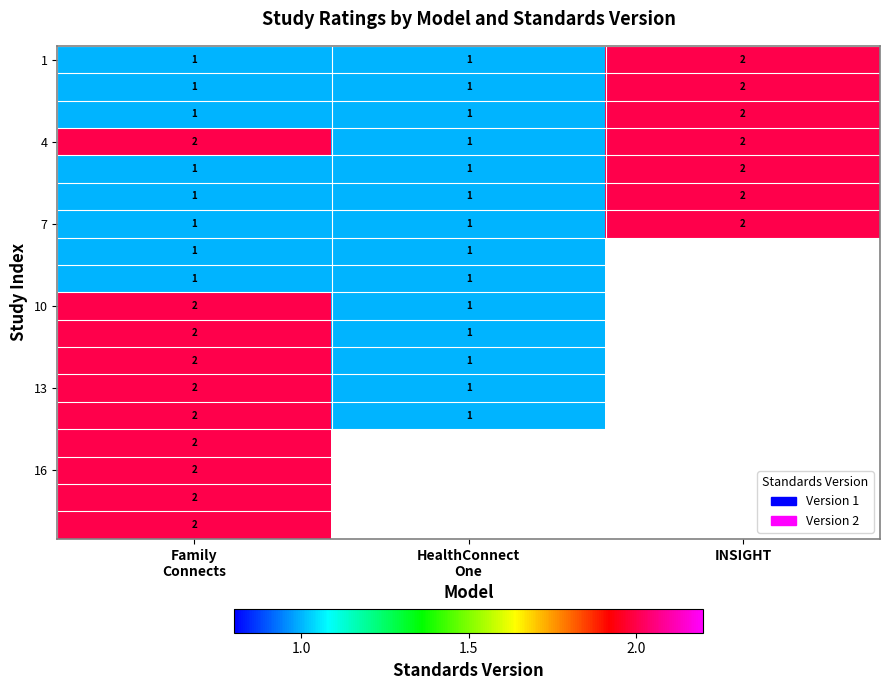

The value of 1 at INSIGHT is 3. True or false?

False